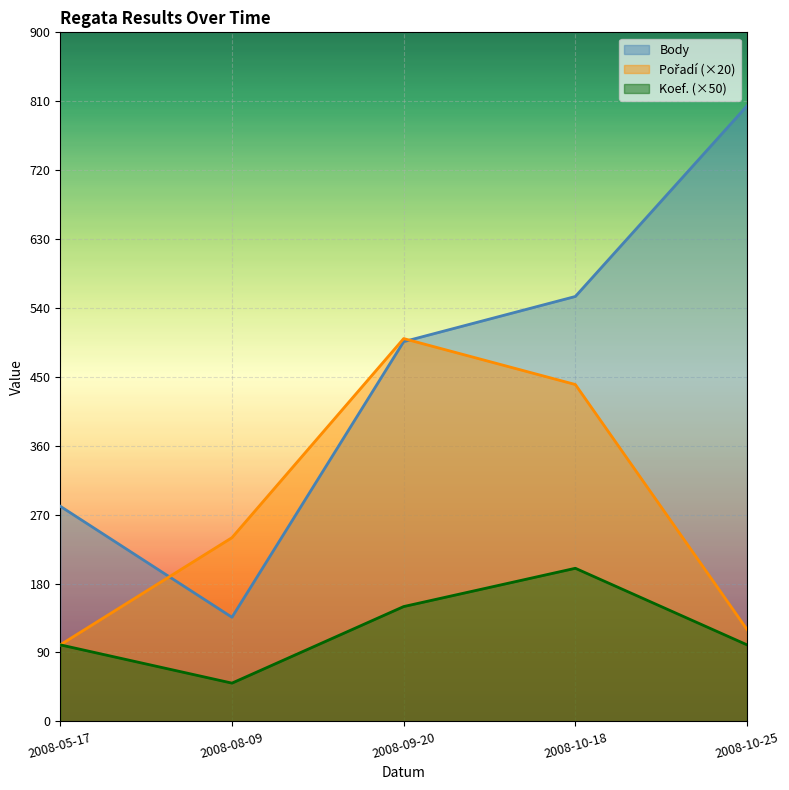

Reading right to left, extract all data points from this chart.

Body: 804	555	496	136	281
Pořadí: 120	440	500	240	100
Koef.: 100	200	150	50	100